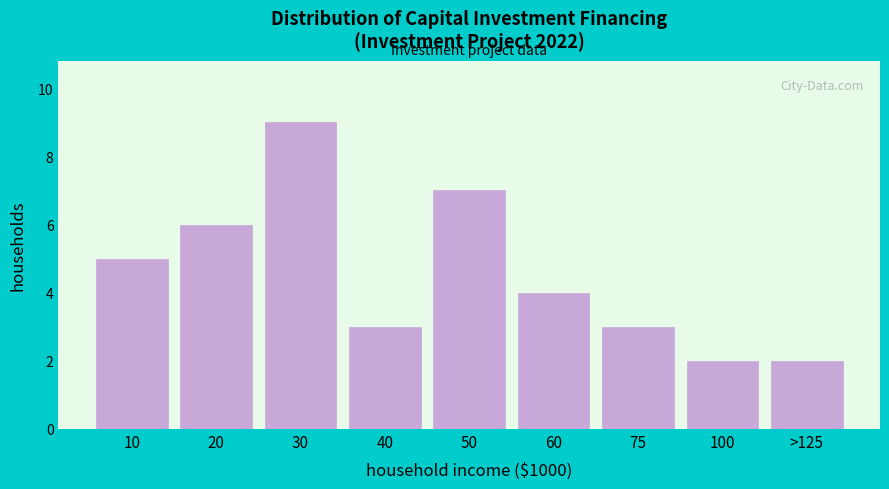

Reading left to right, what are all the values shown in this chart?

10=5	20=6	30=9	40=3	50=7	60=4	75=3	100=2	>125=2